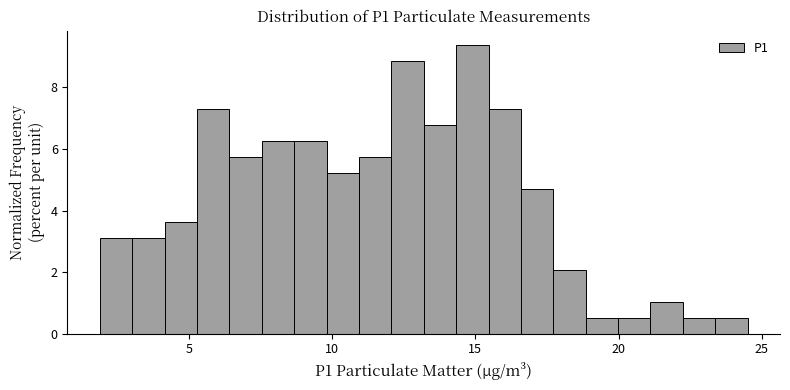

Read against the x-axis, roughly where is the centre of the tallest bar?

15.0